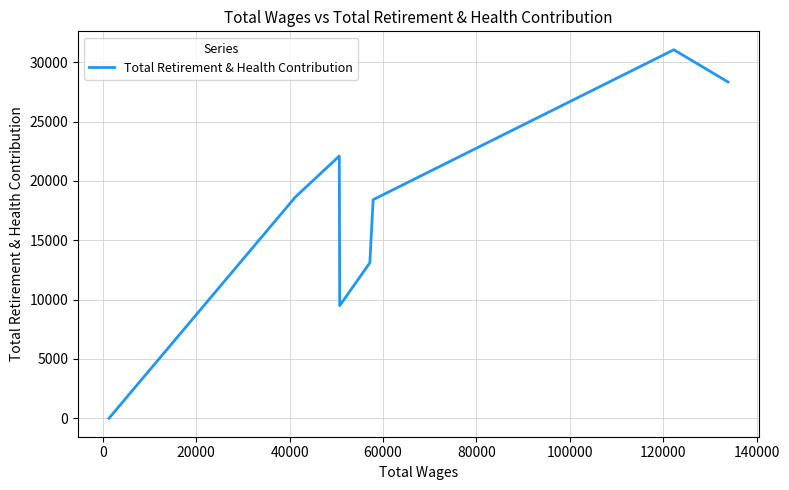

What is the difference between the maximum and minimum values?

31055